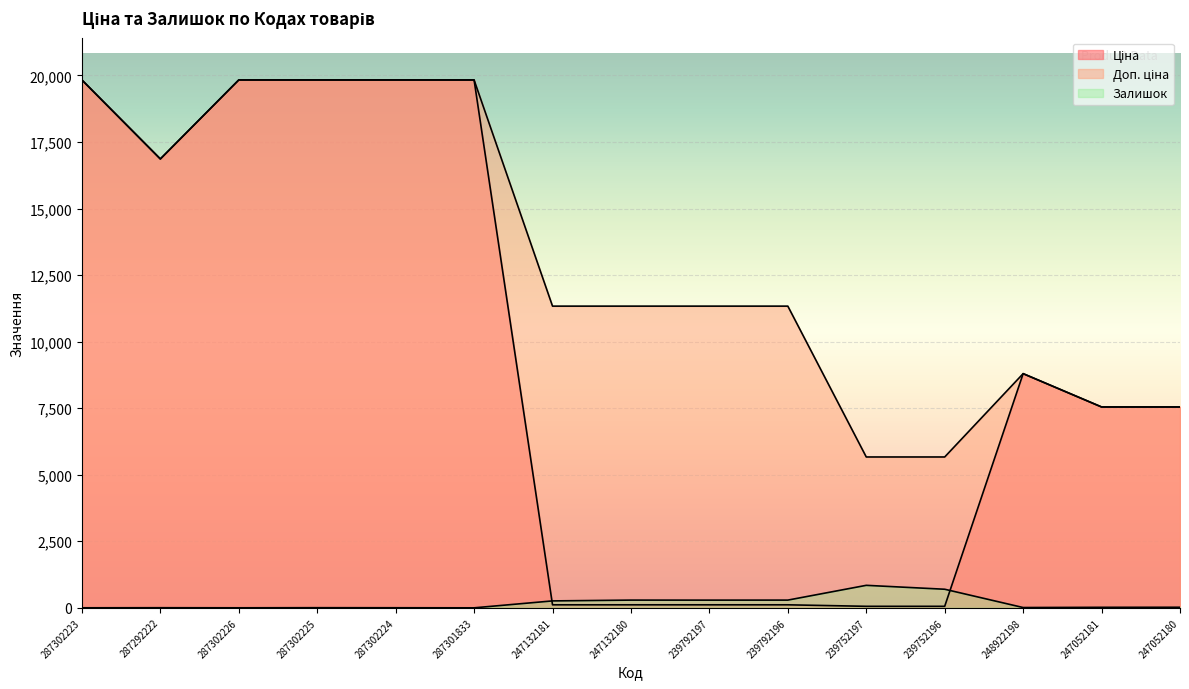

Reading right to left, what are all the values shown in this chart?

Ціна: 247052180=7545.9	247052181=7545.9	248922198=8797.6	239752196=56.7	239752197=56.7	239792196=113.3	239792197=113.3	247132180=113.3	247132181=113.3	287301833=19831.1	287302224=19831.1	287302225=19831.1	287302226=19831.1	287292222=16863.2	287302223=19831.1
Доп. ціна: 247052180=7545.9	247052181=7545.9	248922198=8797.6	239752196=5667.0	239752197=5667.0	239792196=11334.0	239792197=11334.0	247132180=11334.0	247132181=11334.0	287301833=19831.1	287302224=19831.1	287302225=19831.1	287302226=19831.1	287292222=16863.2	287302223=19831.1
Залишок: 247052180=21.0	247052181=19.0	248922198=11.0	239752196=698.0	239752197=845.0	239792196=290.0	239792197=289.0	247132180=290.0	247132181=260.0	287301833=0.0	287302224=3.0	287302225=5.0	287302226=1.0	287292222=4.0	287302223=1.0